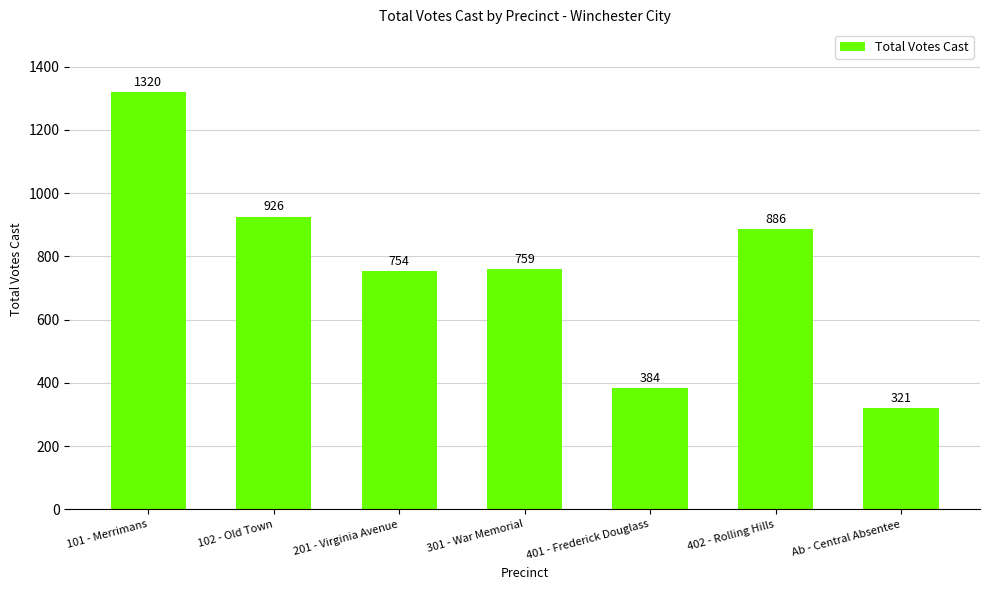

List the labels in order of value, smallest first.

Ab - Central Absentee, 401 - Frederick Douglass, 201 - Virginia Avenue, 301 - War Memorial, 402 - Rolling Hills, 102 - Old Town, 101 - Merrimans